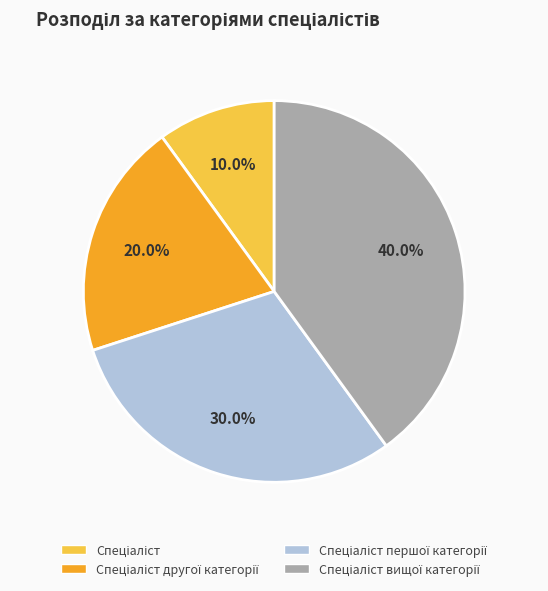

Does any single category account for the majority?

No